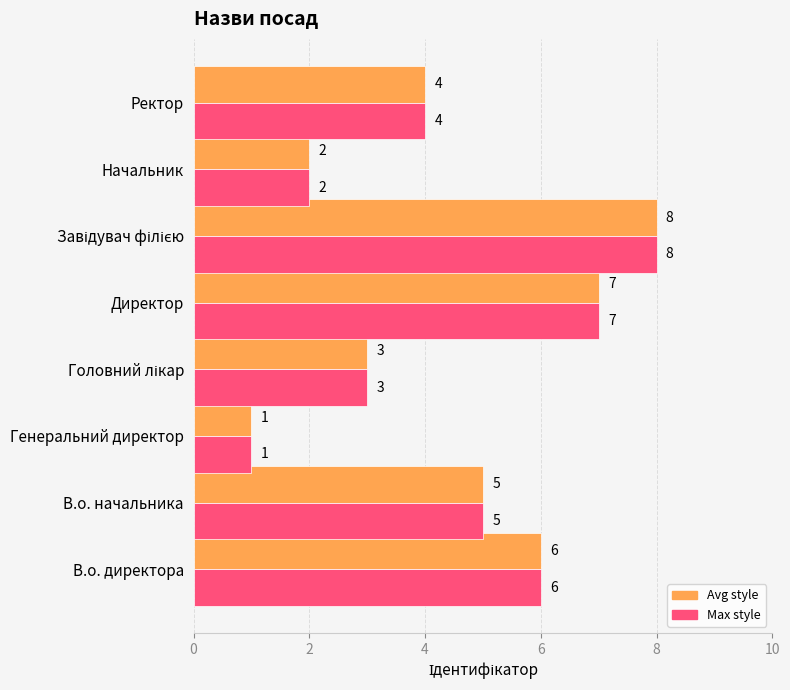

What is the greatest value displayed?

8